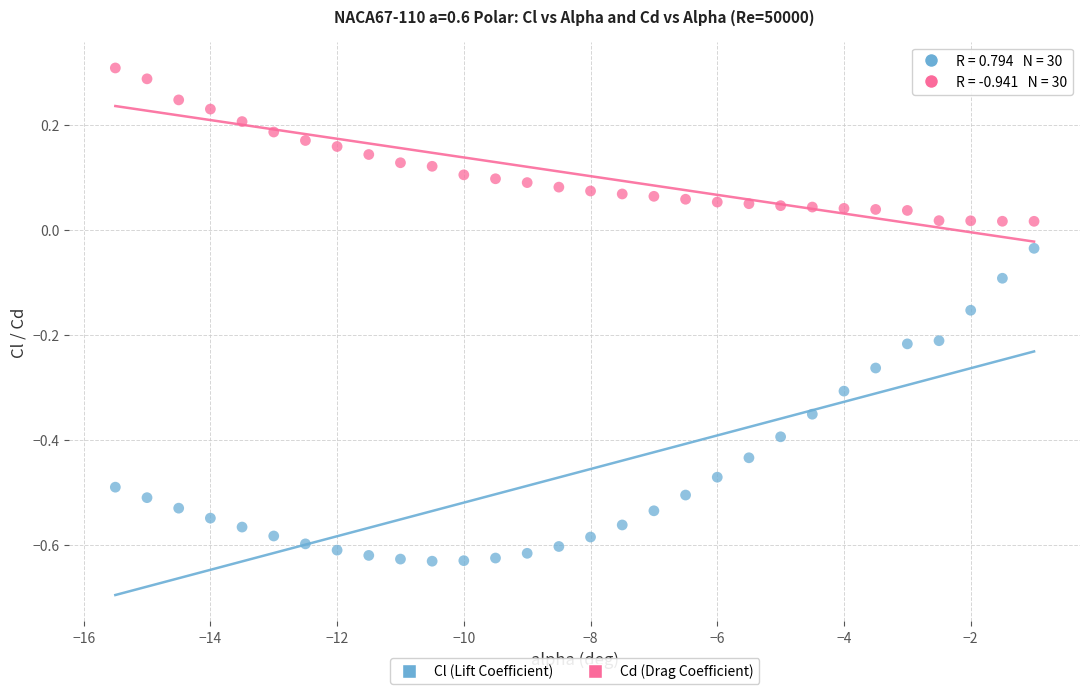

What are all the series names shown in the legend?

Cl (Lift Coefficient), Cd (Drag Coefficient)